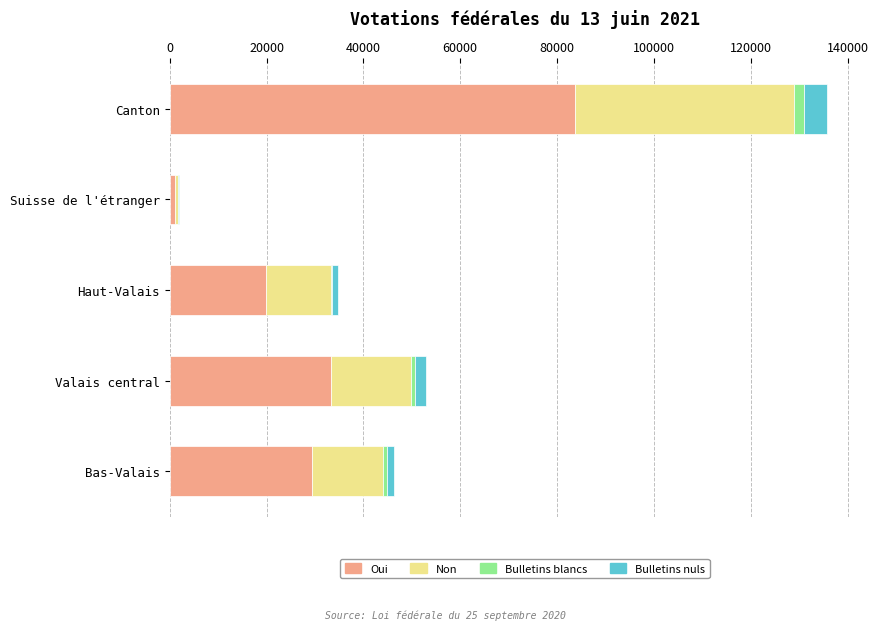

At which label does Oui reach its peak?

Canton